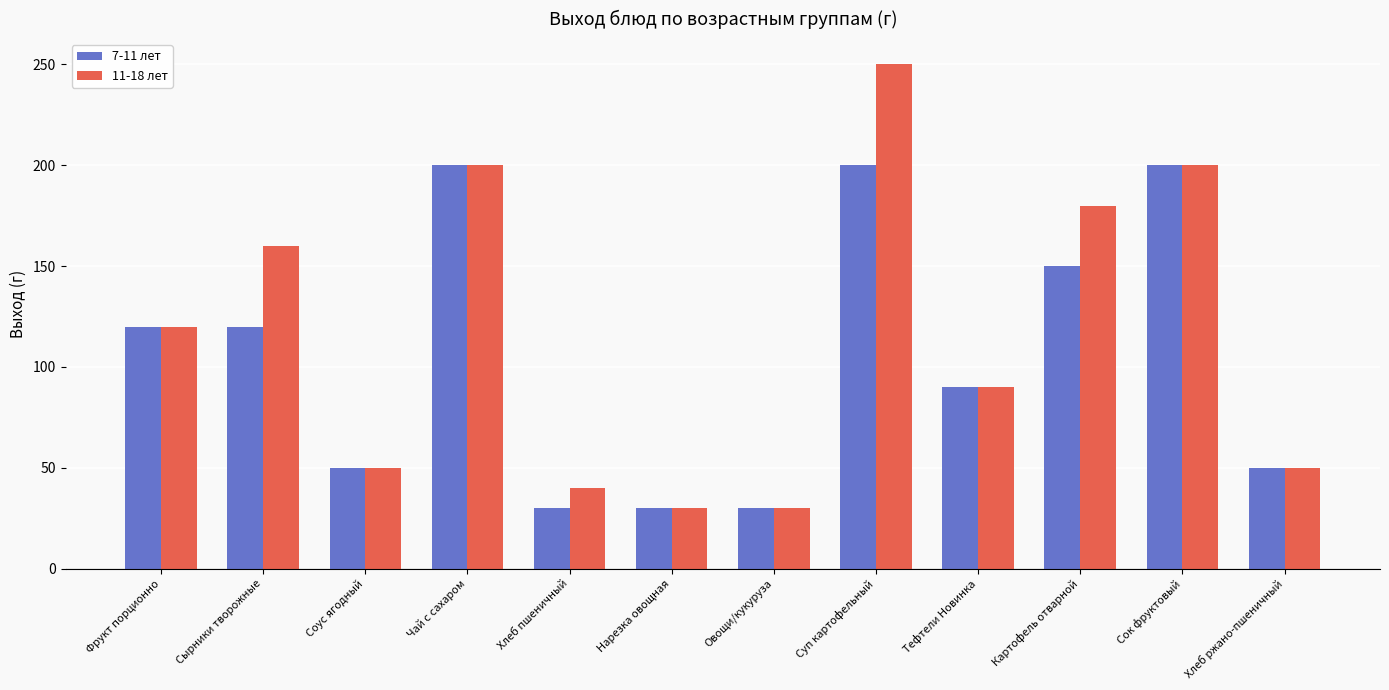

What is the label of the 7th bar from the right?

Нарезка овощная